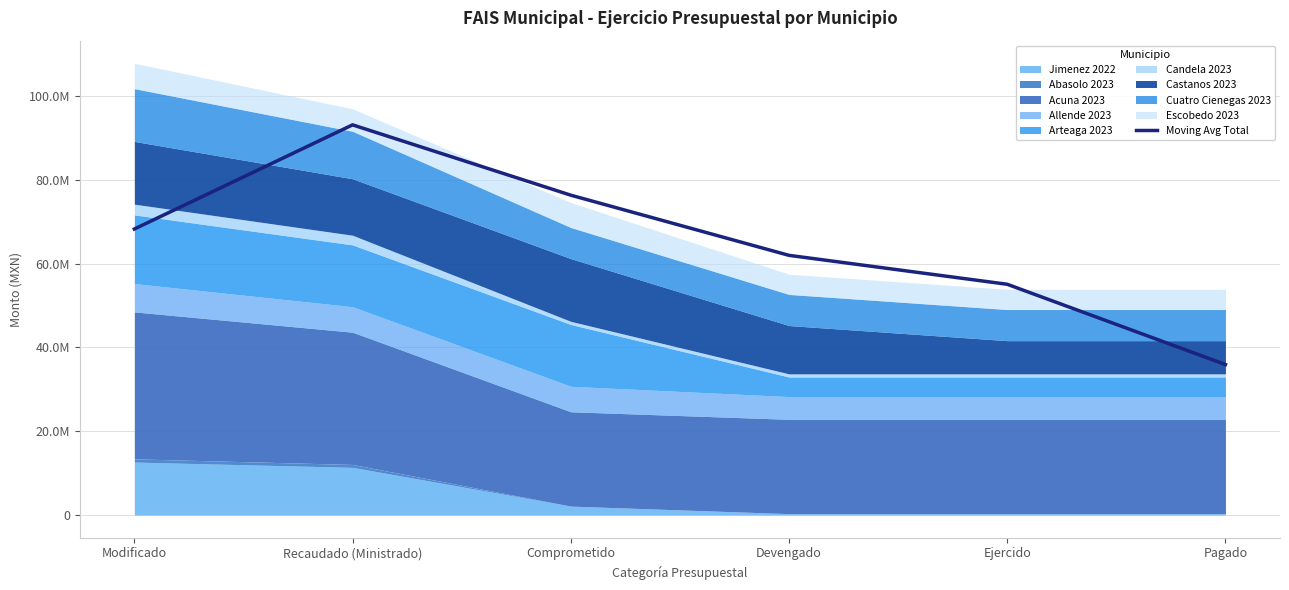

What is the sum of the values at Modificado and Recaudado (Ministrado)?

161309780.7